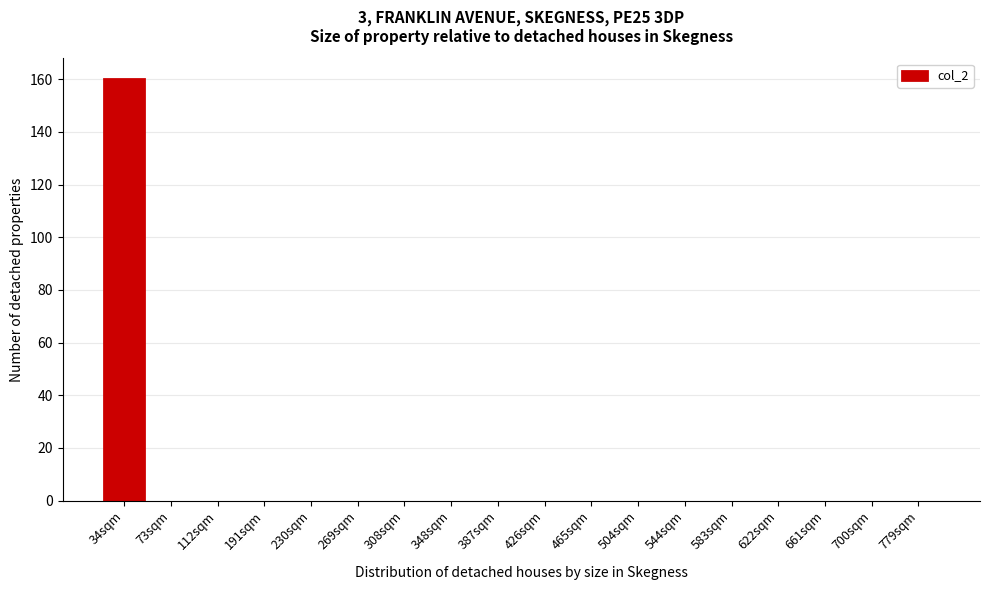

Reading left to right, list all the values displayed in this chart.

34sqm=160	73sqm=0	112sqm=0	191sqm=0	230sqm=0	269sqm=0	308sqm=0	348sqm=0	387sqm=0	426sqm=0	465sqm=0	504sqm=0	544sqm=0	583sqm=0	622sqm=0	661sqm=0	700sqm=0	779sqm=0